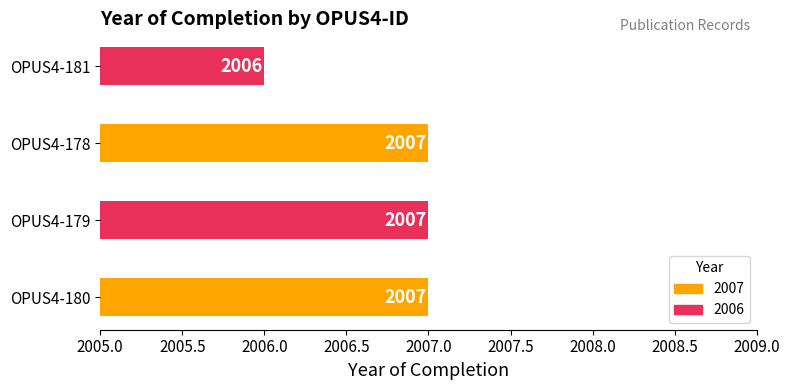

At which label is the value closest to 2006?

OPUS4-181